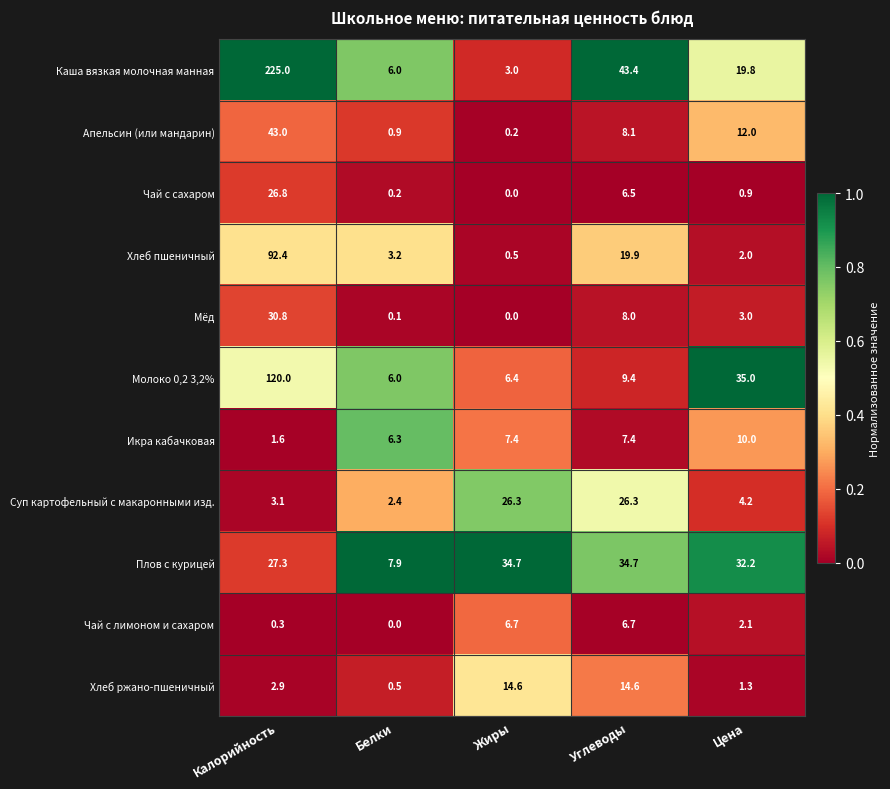

Which series has the largest range (max minus min)?

Каша вязкая молочная манная